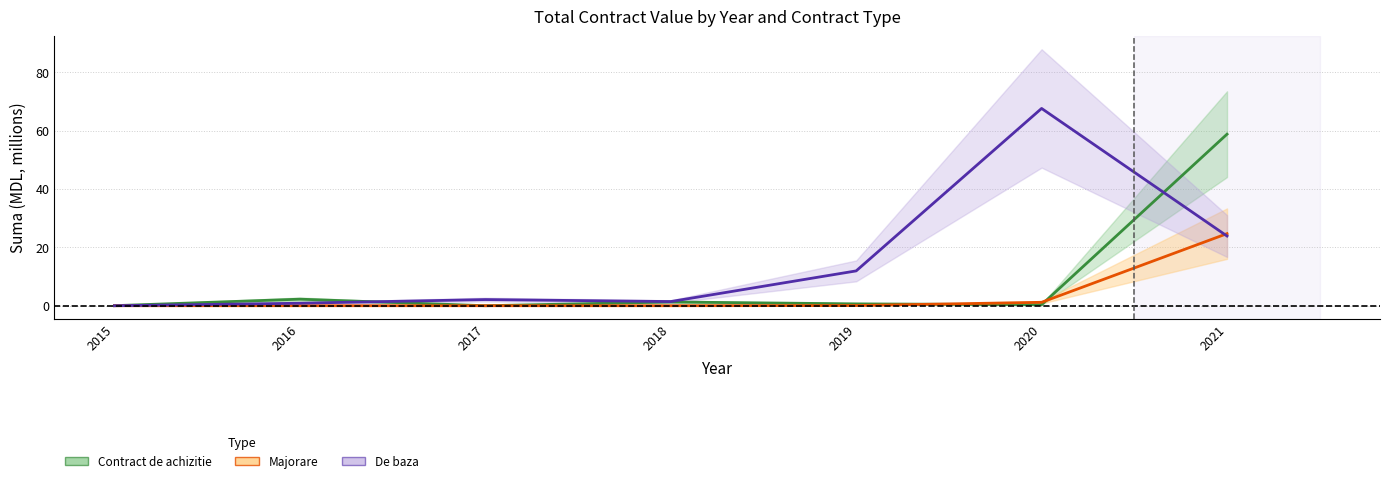

True or false: Majorare and De baza cross at least once.

True